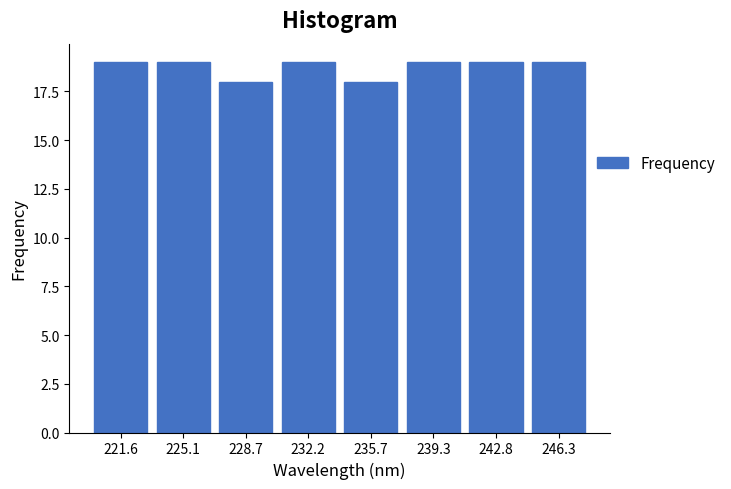

Reading right to left, extract all data points from this chart.

19	19	19	18	19	18	19	19